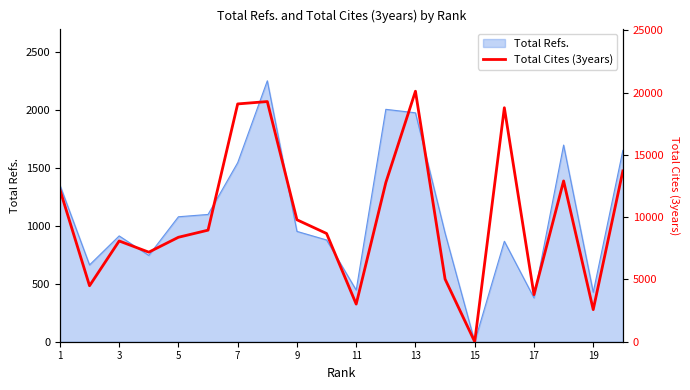

What is the sum of all values?

198881